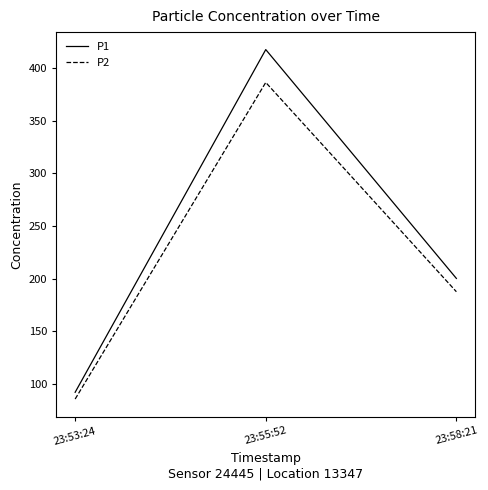

Rank the series by their maximum value, from lowest to highest.

P2, P1